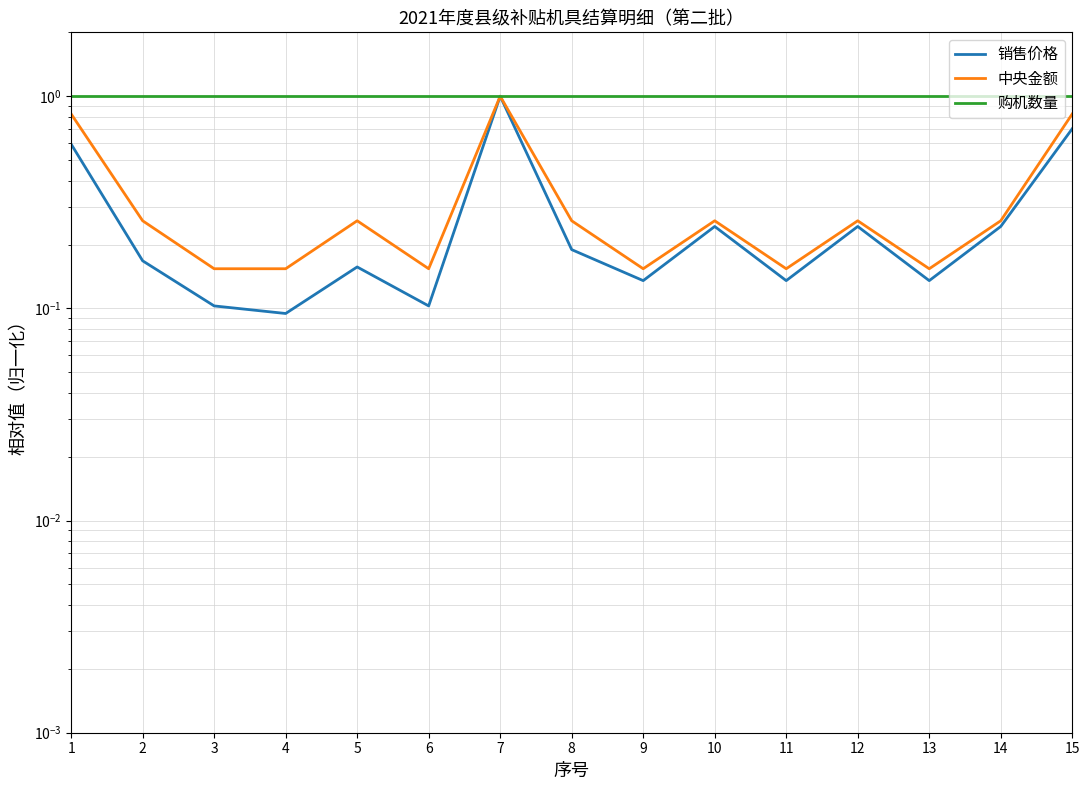

True or false: 中央金额 and 销售价格 cross at least once.

False